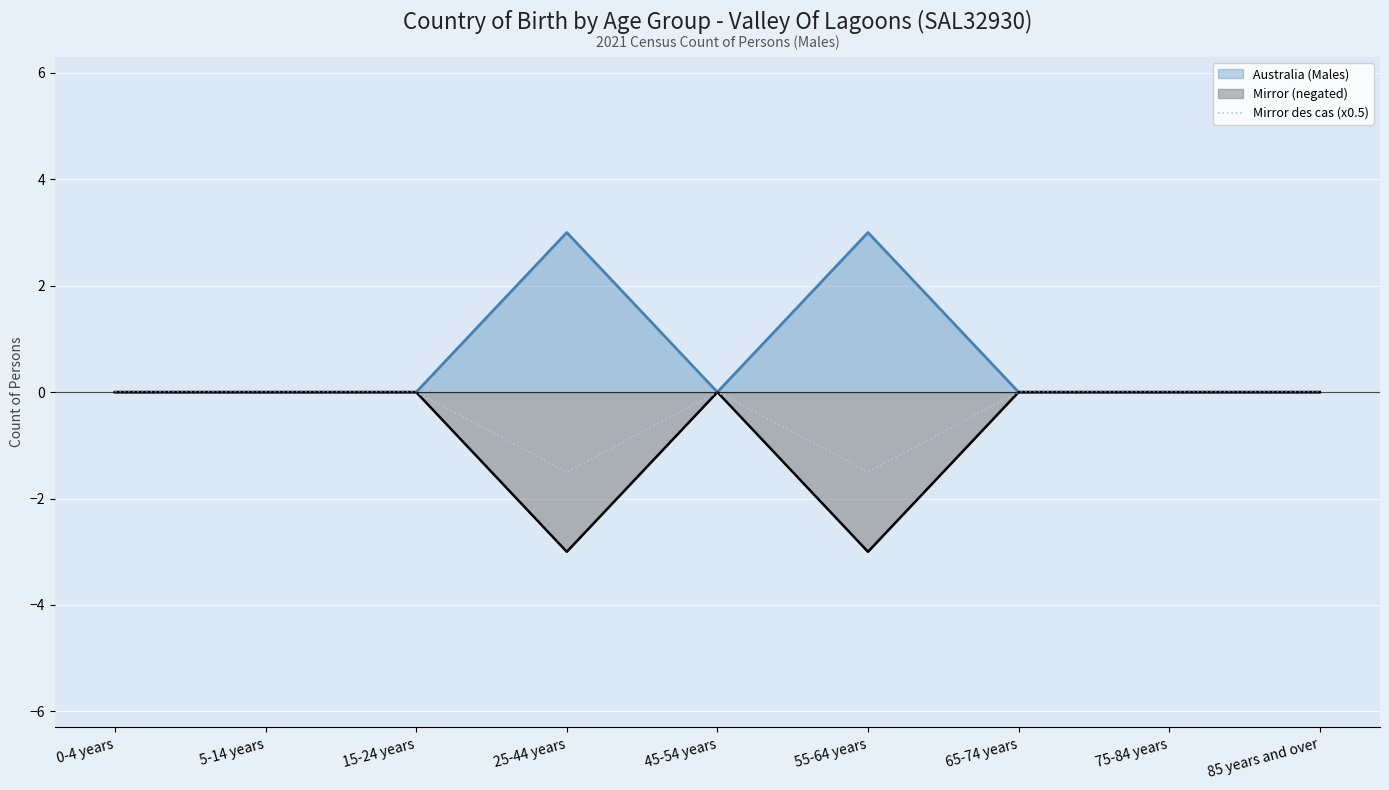

What is the average value?

-0.3